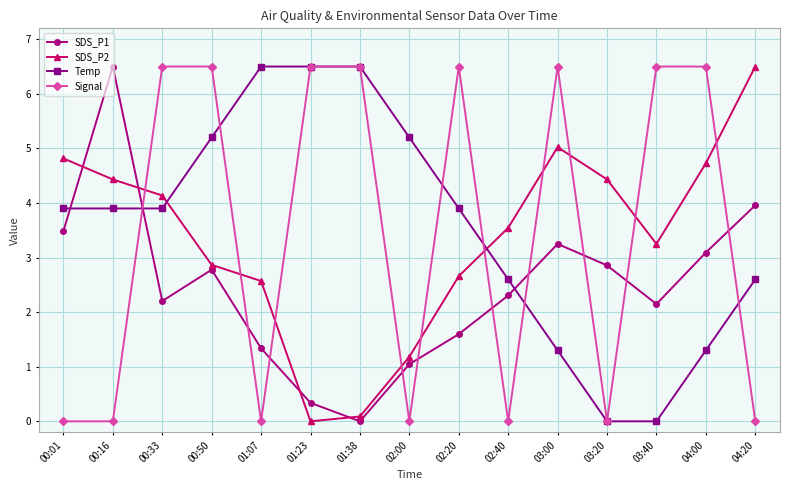

Is it true that Temp equals 3.9 at 02:20?

True